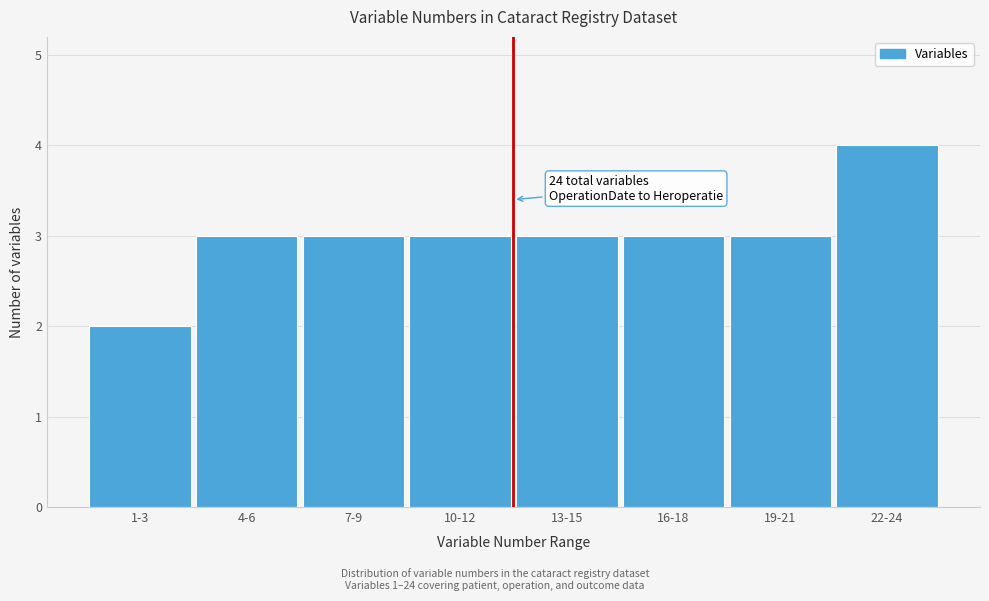

Reading left to right, what are all the values shown in this chart?

2	3	3	3	3	3	3	4